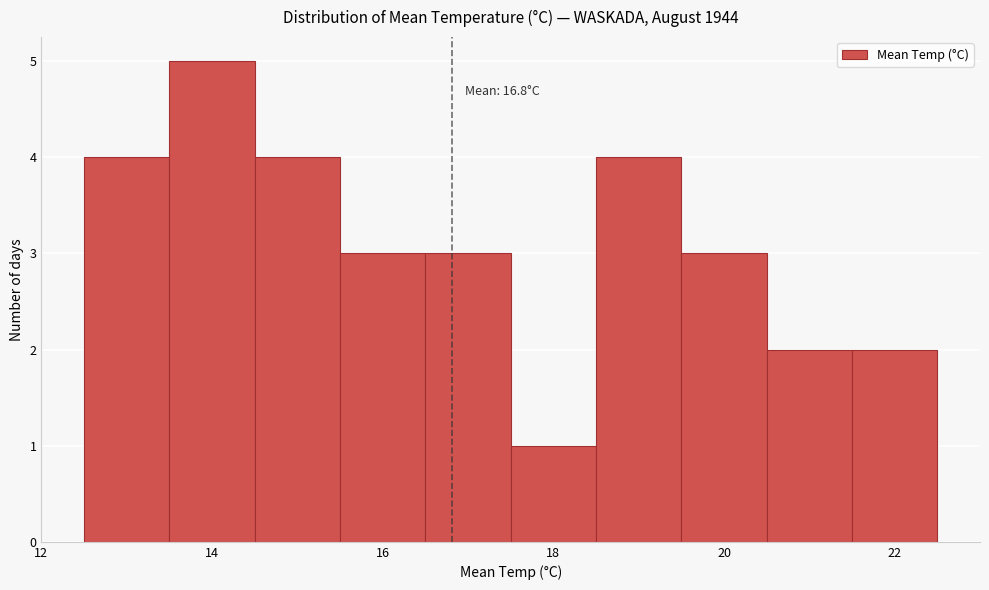

Which range on the x-axis has the tallest bar?

13.5 to 14.5